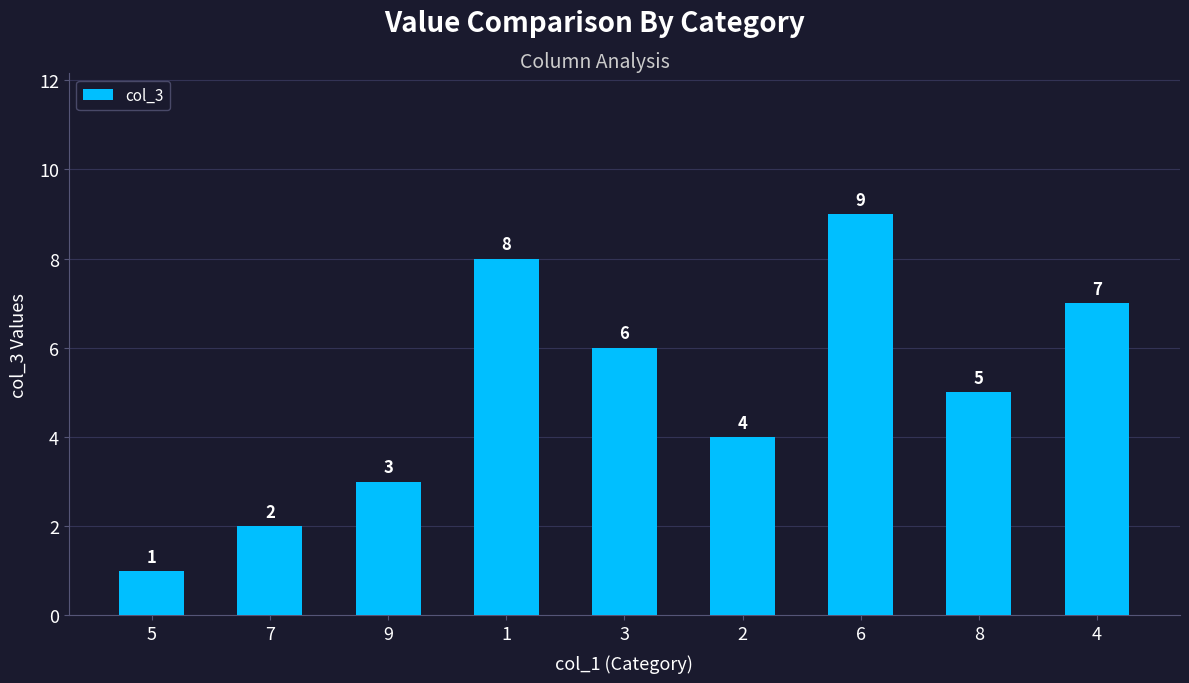

How many values are between 3 and 7?

5